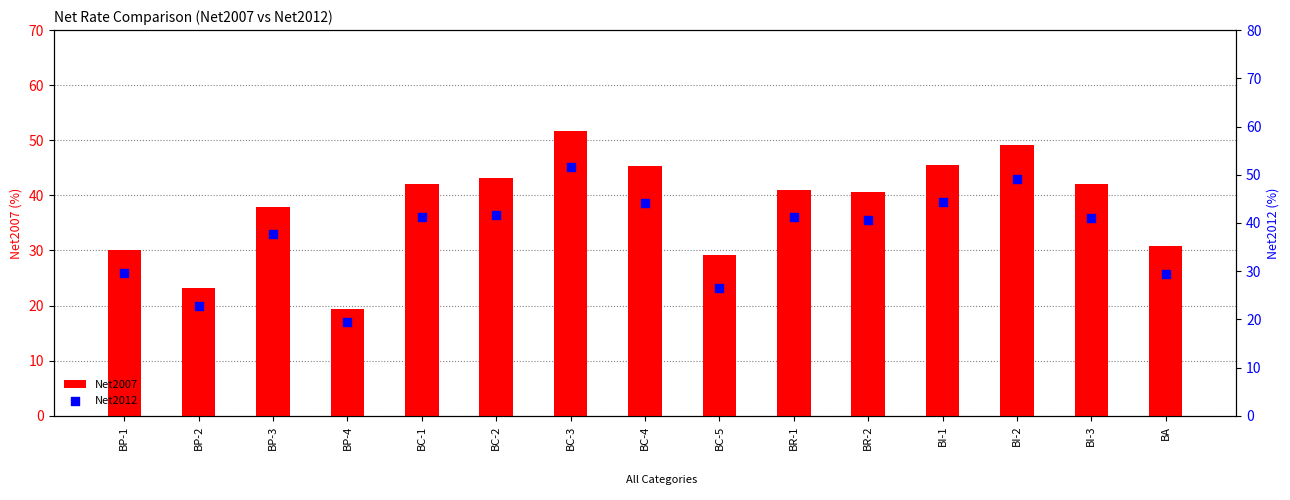

Which series contains the lowest Y value?

Net2007